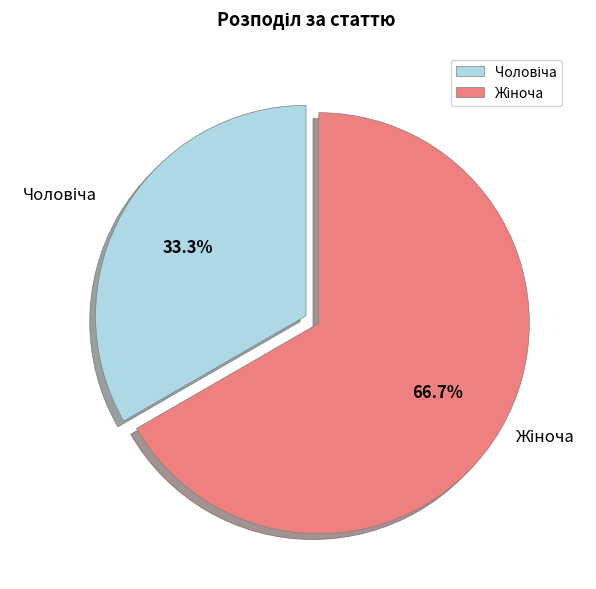

To the nearest percent, what is the average slice percentage?

50%